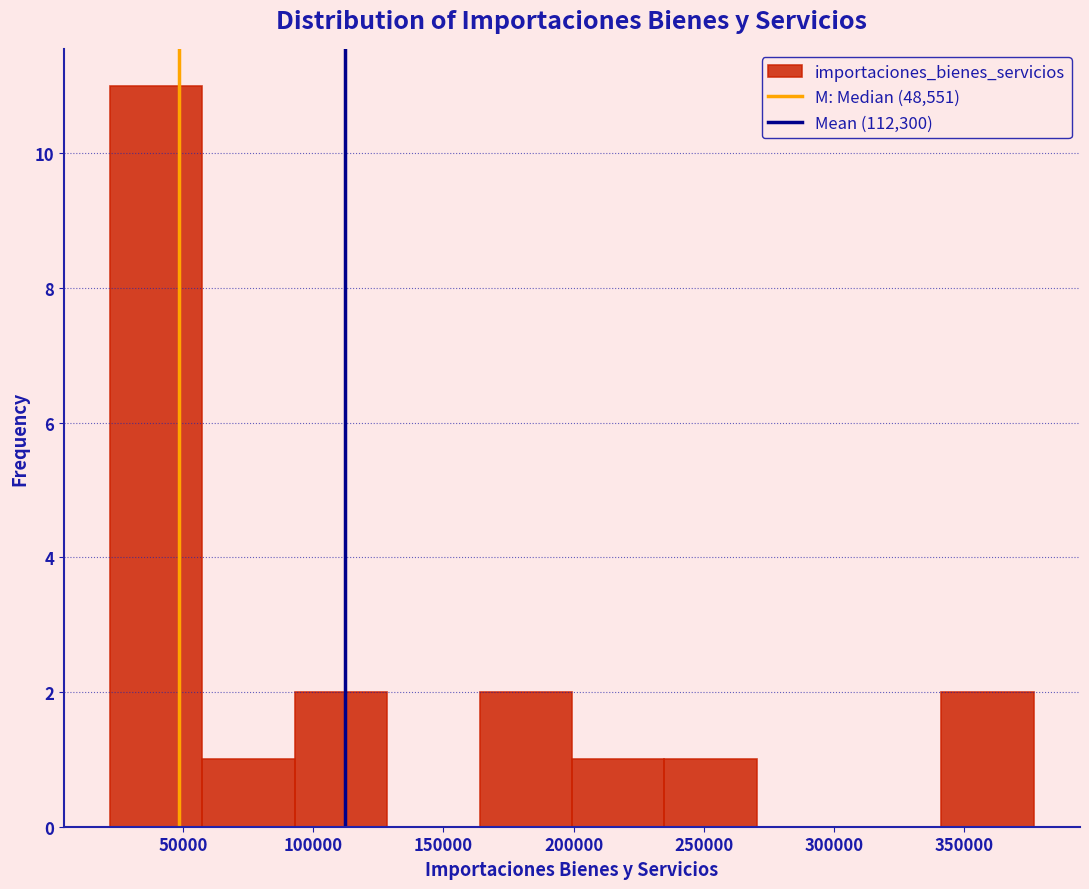

What is the height of the bar covering 95000 to 130000 on the x-axis? Neither the bar edges nor the heights are printed on the chart, so give them approximately, as read against the axes.

2